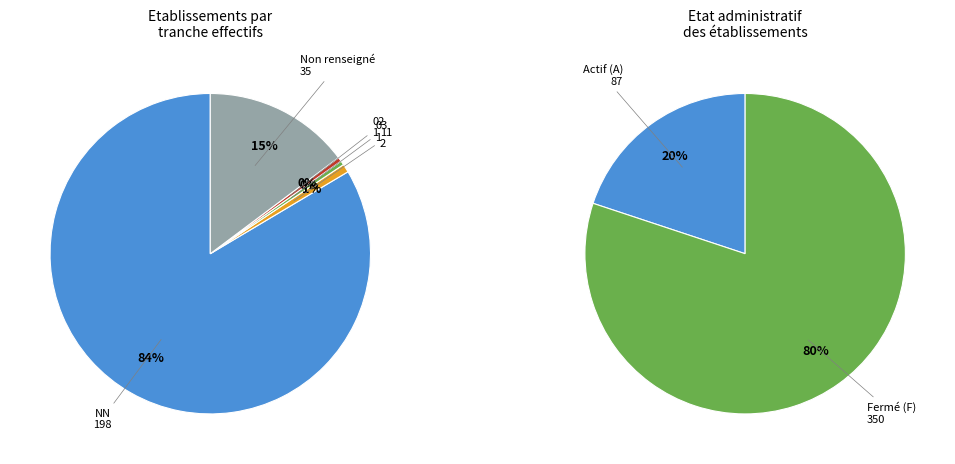

Which slice is the largest?

NN